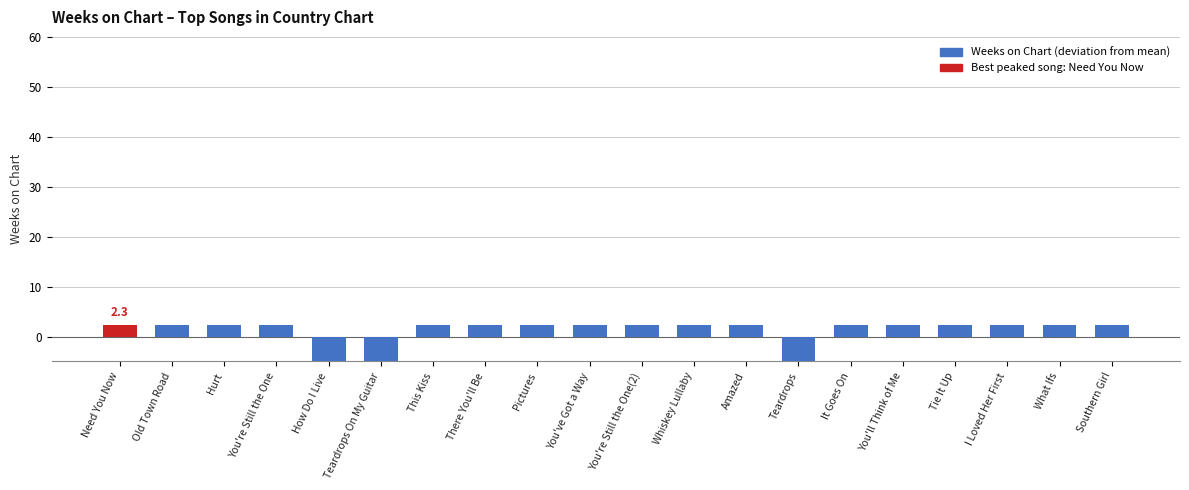

Which category has the highest value across all series?

Need You Now